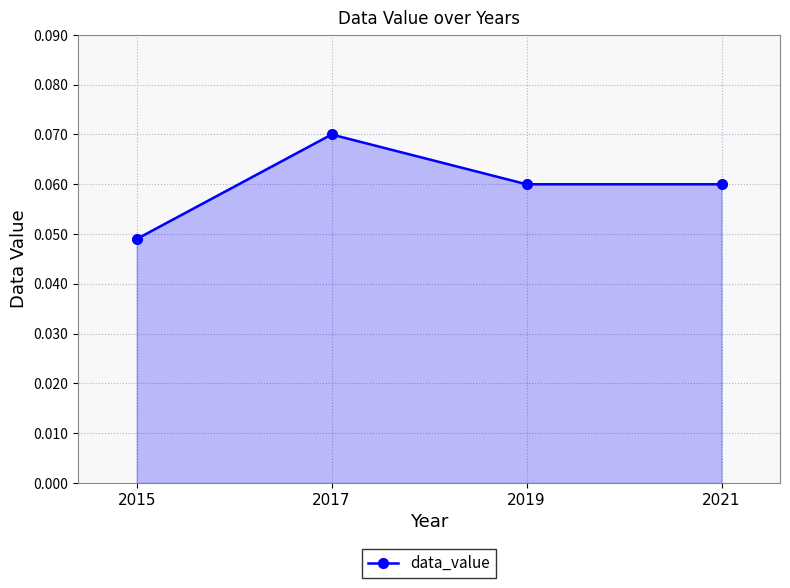

At which label is the value closest to 0?

2015